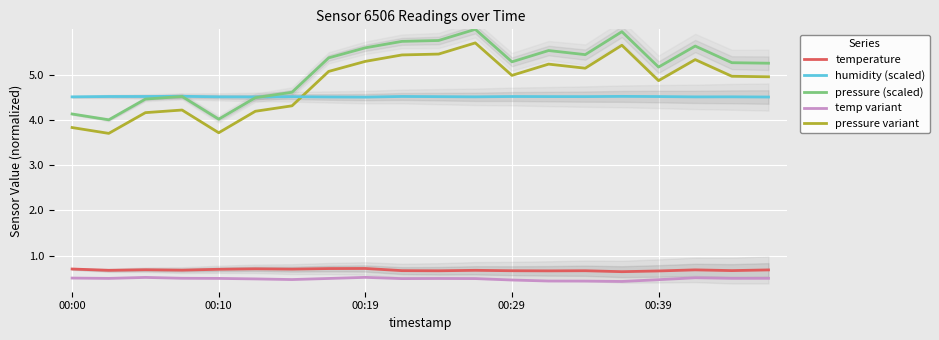

The value of temp variant at 7 is 2.2. True or false?

False